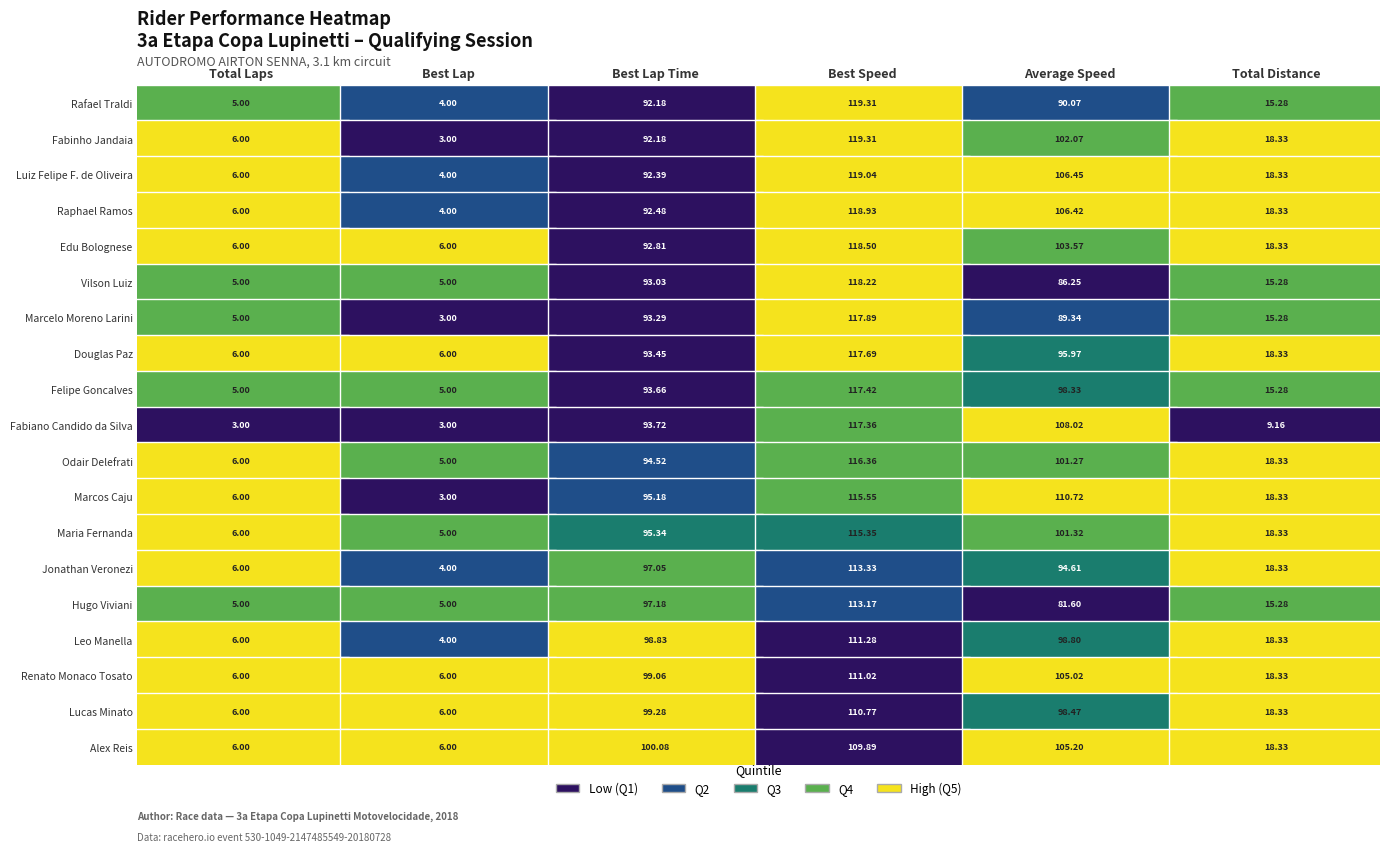

How many values in the Jonathan Veronezi series are below 94?

3